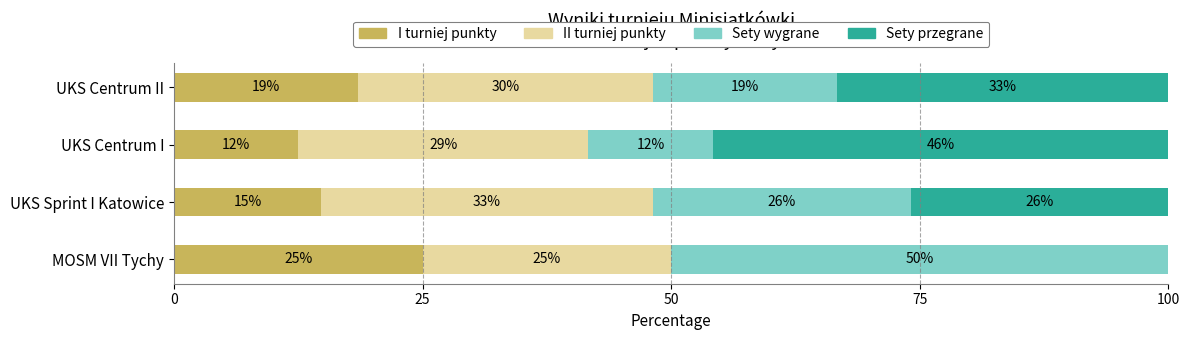

What are all the series names shown in the legend?

I turniej punkty, II turniej punkty, Sety wygrane, Sety przegrane